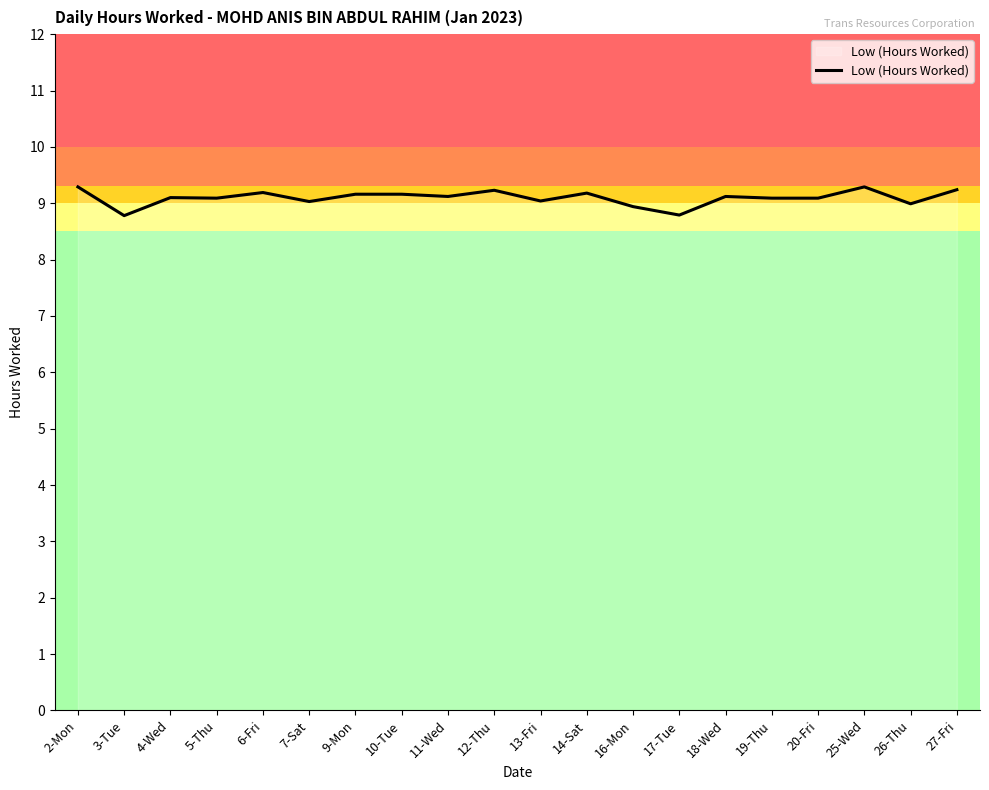

What is the greatest value displayed?

9.3